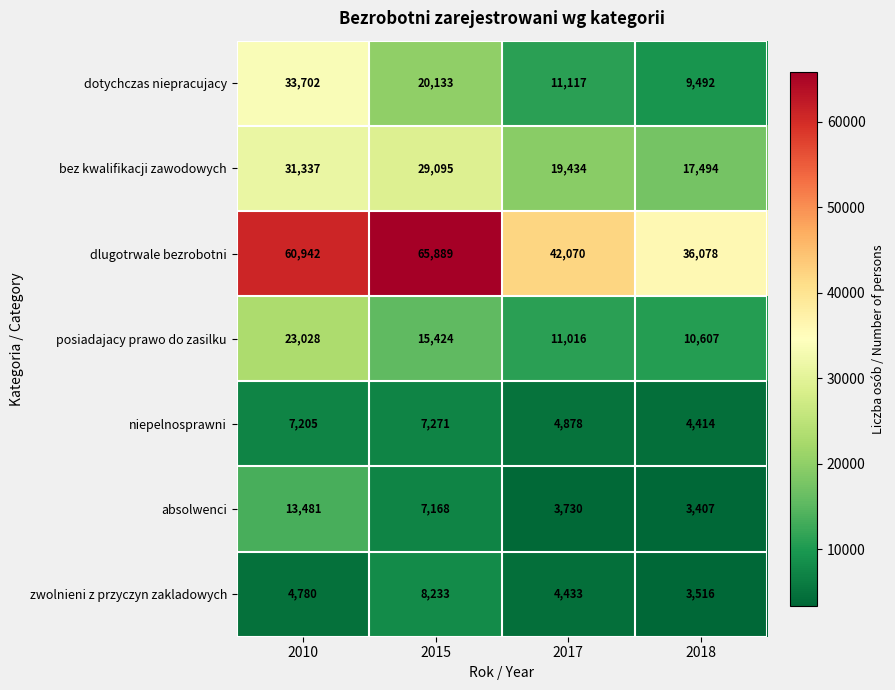

Which label corresponds to the smallest value in the chart?

2018